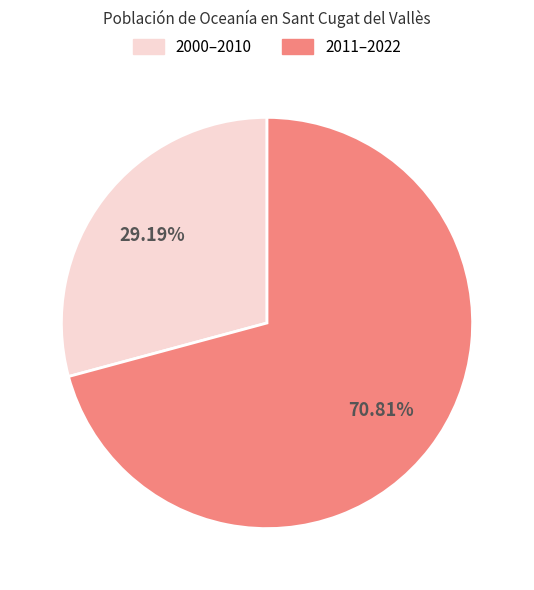

How many segments does this pie chart have?

2